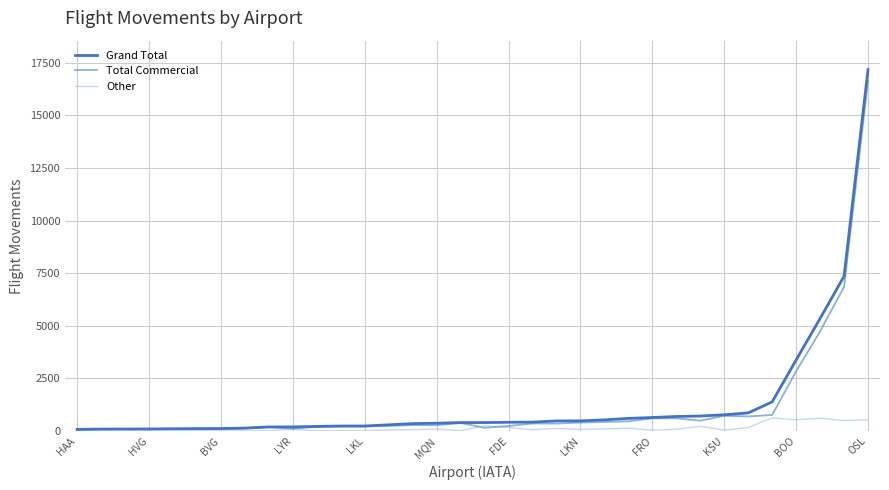

Which series has the largest range (max minus min)?

Grand Total